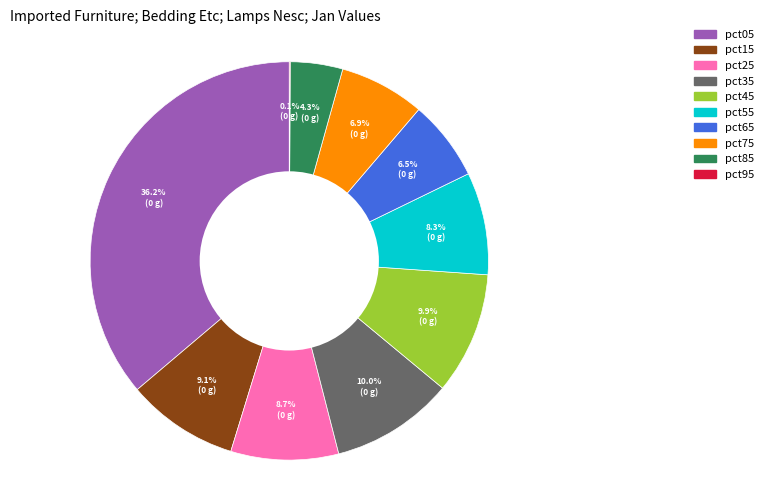

To the nearest percent, what is the difference between the largest and smallest slice percentages?

36%